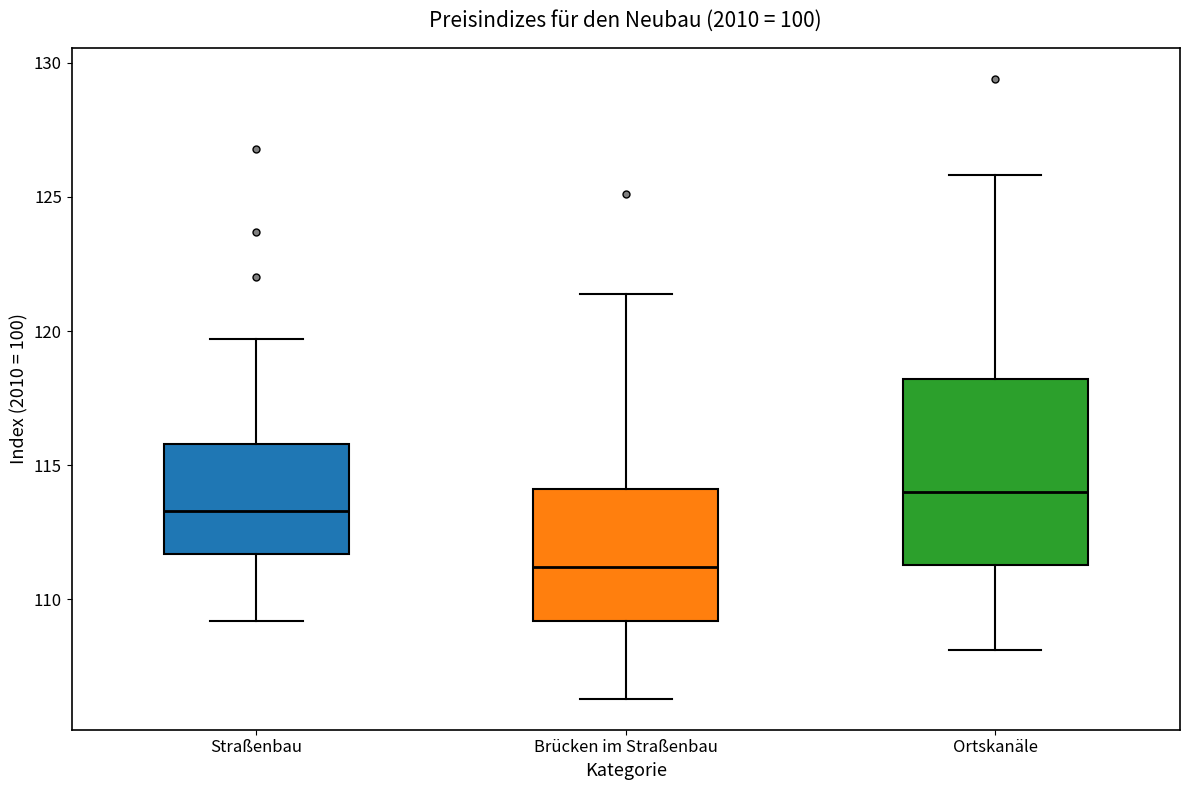

Which box's median line is the highest?

Ortskanäle